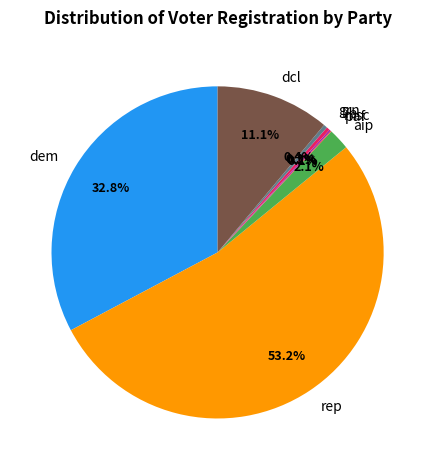

Between dcl and grn, which is larger?

dcl